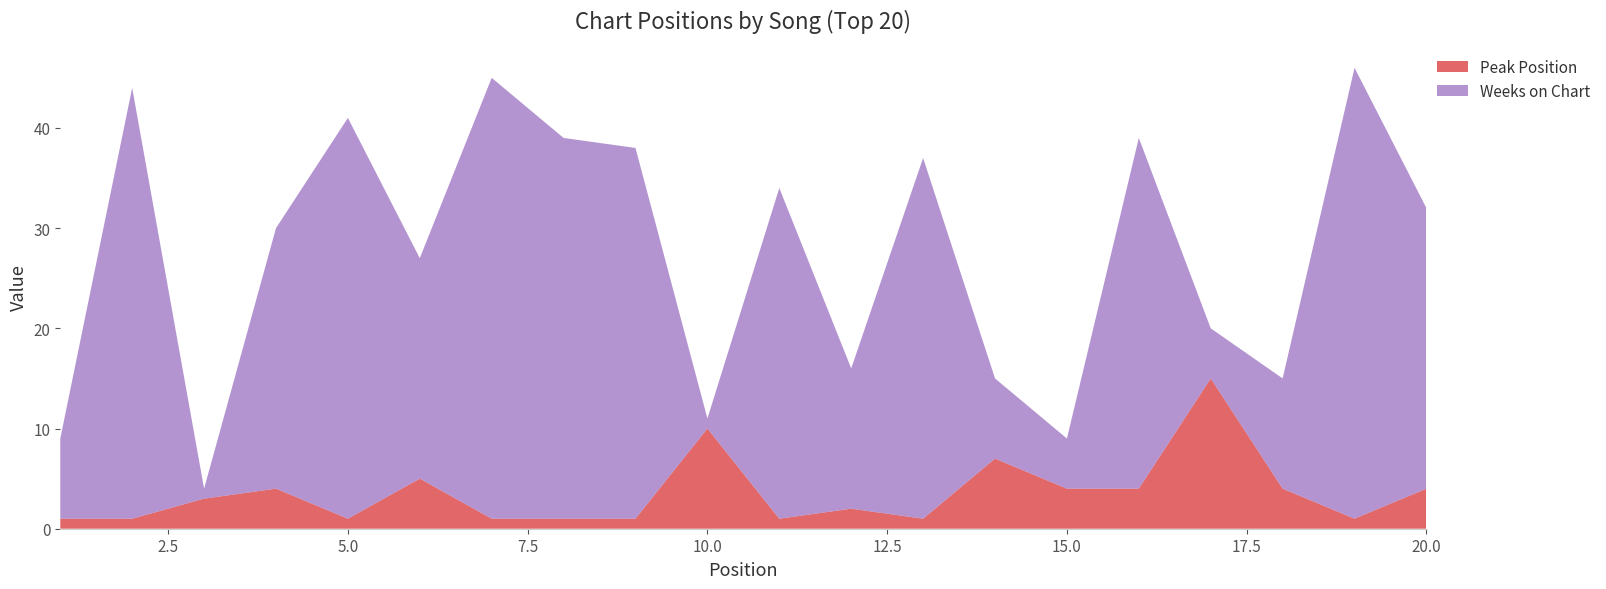

Reading left to right, what are all the values shown in this chart?

Peak Position: 1=1	2=1	3=3	4=4	5=1	6=5	7=1	8=1	9=1	10=10	11=1	12=2	13=1	14=7	15=4	16=4	17=15	18=4	19=1	20=4
Weeks on Chart: 1=8	2=43	3=1	4=26	5=40	6=22	7=44	8=38	9=37	10=1	11=33	12=14	13=36	14=8	15=5	16=35	17=5	18=11	19=45	20=28